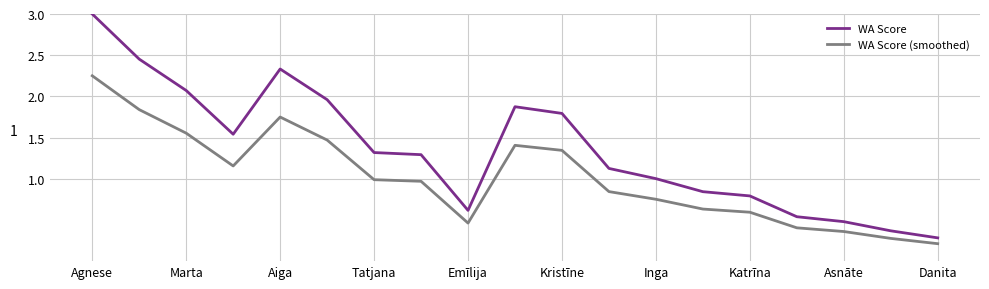

List the series in order of their overall mean, lowest first.

WA Score (smoothed), WA Score